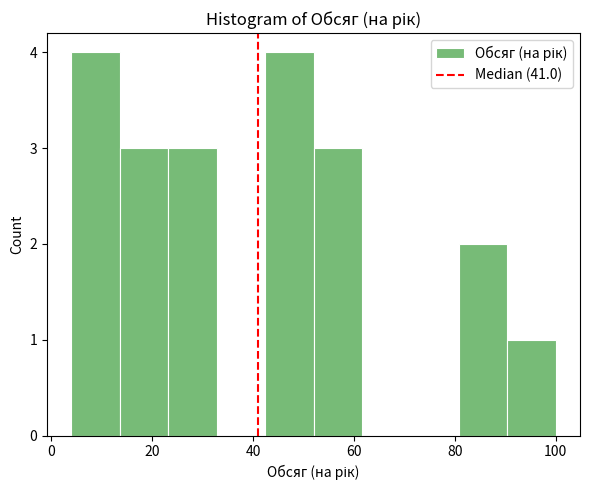

Reading left to right, list every bar in this chart as the range it spans on the x-axis followed by its height. Neither the bar edges nor the heights are printed on the chart, so give them approximately, as read against the axes.

4.0 to 13.6: 4
13.6 to 23.2: 3
23.2 to 32.8: 3
32.8 to 42.4: 0
42.4 to 52.0: 4
52.0 to 61.6: 3
61.6 to 71.2: 0
71.2 to 80.8: 0
80.8 to 90.4: 2
90.4 to 100.0: 1